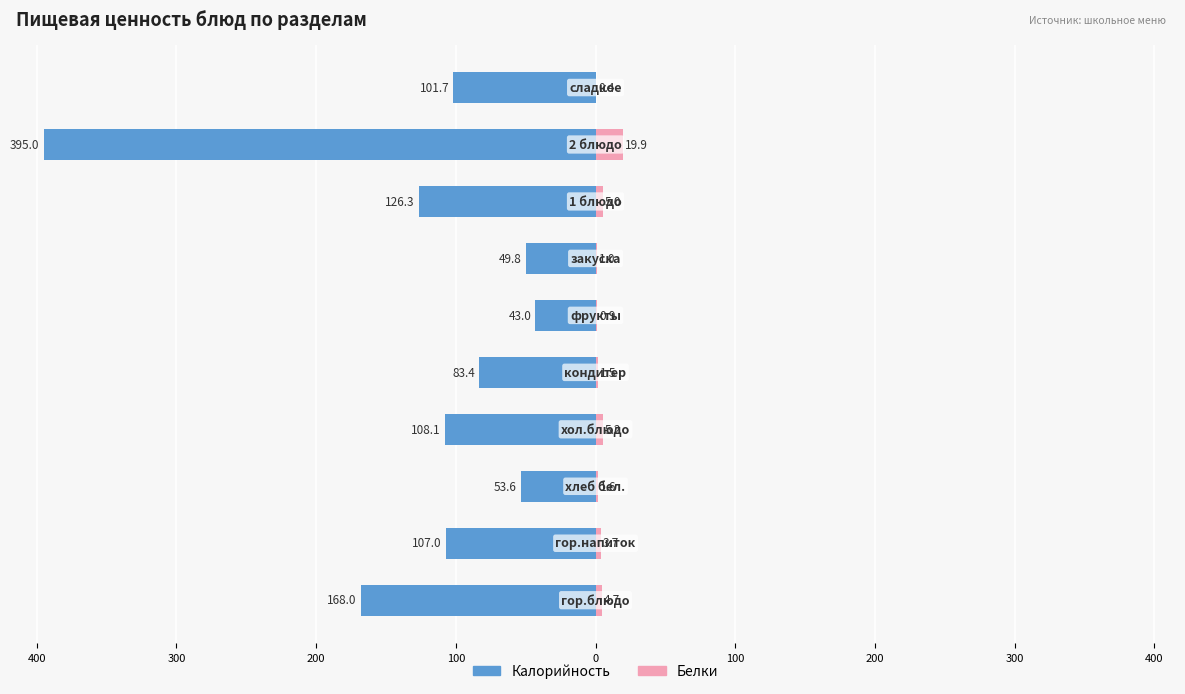

At how many categories does at least one series exceed -138?

10